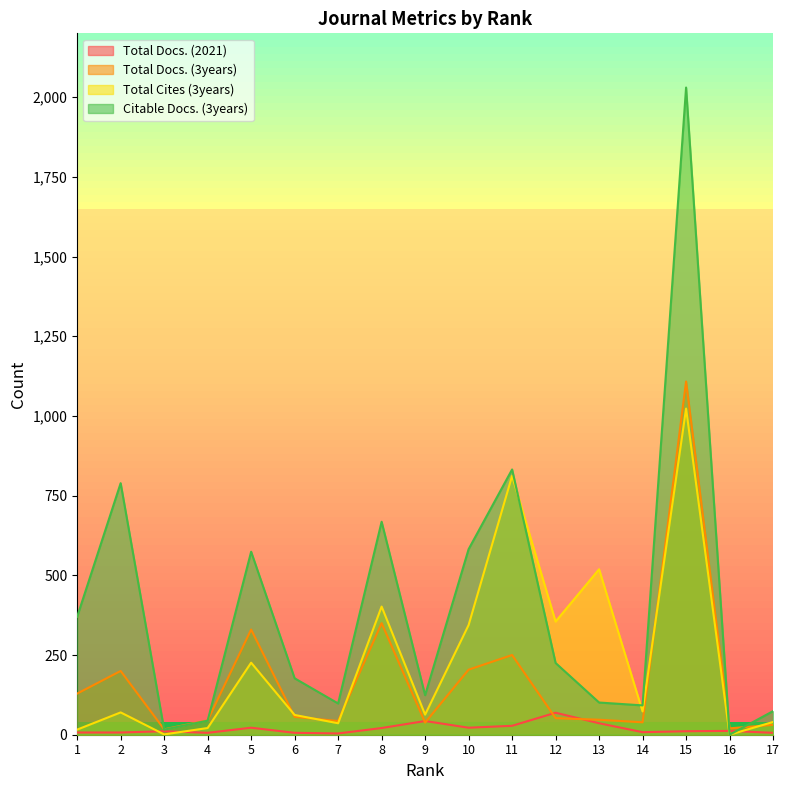

True or false: Total Docs. (3years) has a value of 81 at 12.

False